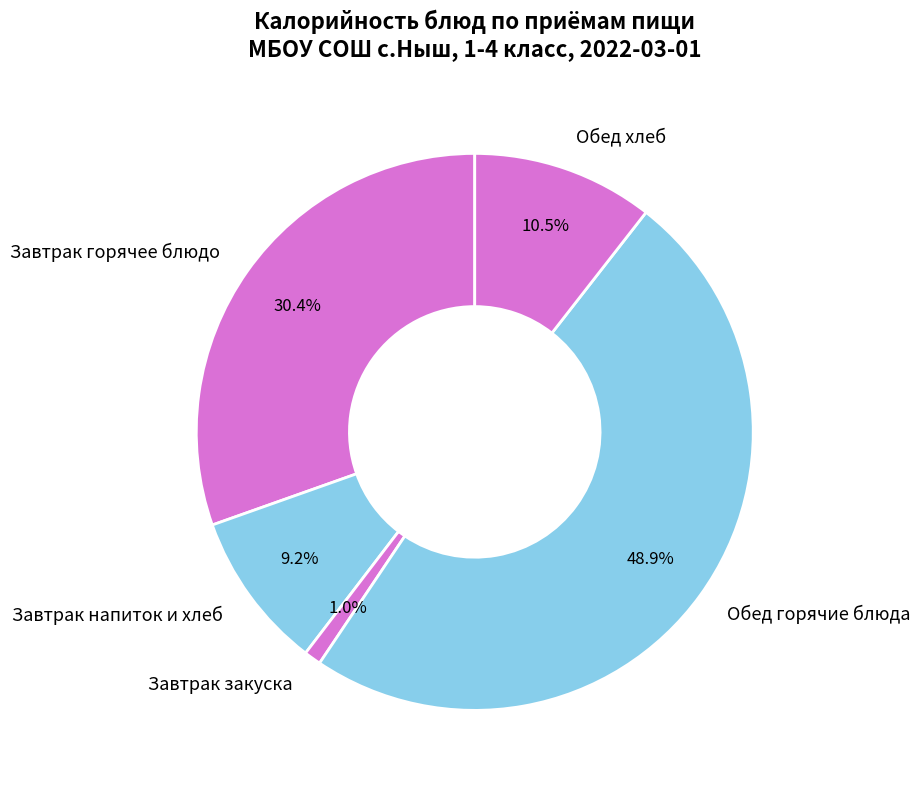

Rank the categories by value from lowest to highest.

Завтрак закуска, Завтрак напиток и хлеб, Обед хлеб, Завтрак горячее блюдо, Обед горячие блюда